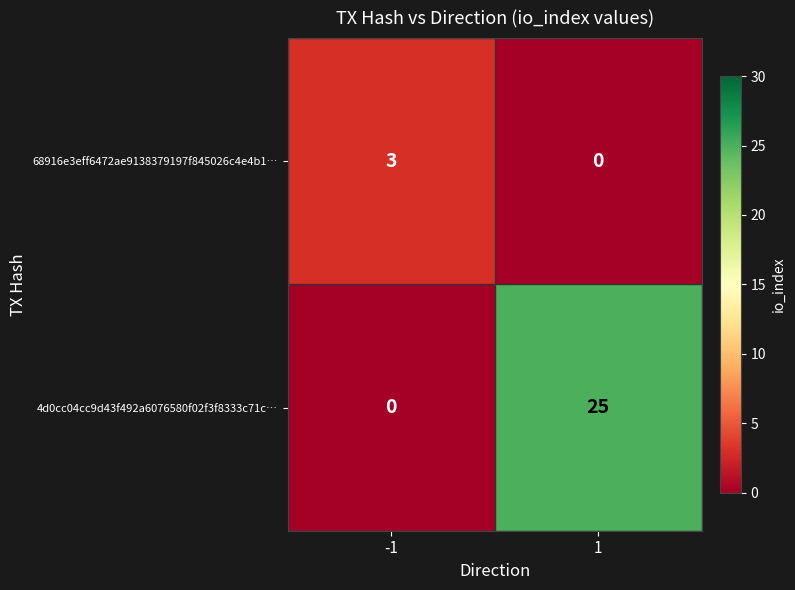

Reading left to right, transcribe all the data shown in this chart.

68916e3eff6472ae9138379197f845026c4e4b1…: 3	0
4d0cc04cc9d43f492a6076580f02f3f8333c71c…: 0	25